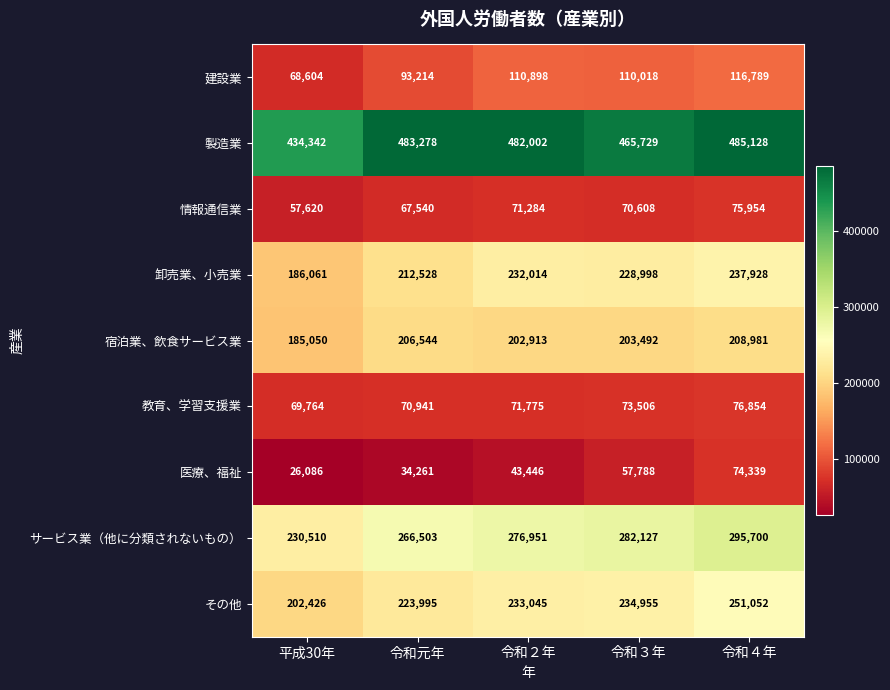

Is it true that その他 equals 95269 at 令和４年?

False